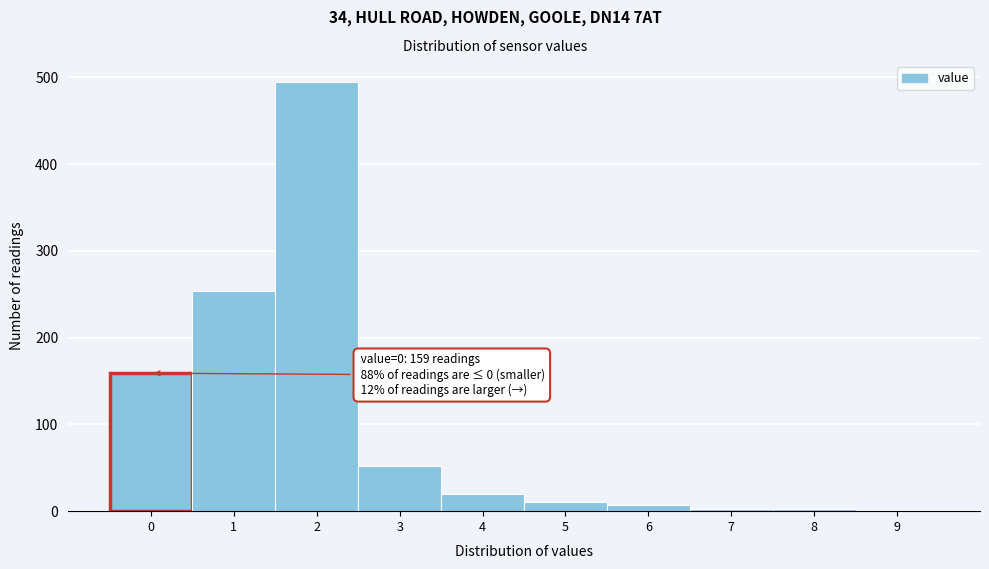

Which range on the x-axis has the tallest bar?

1.5 to 2.5